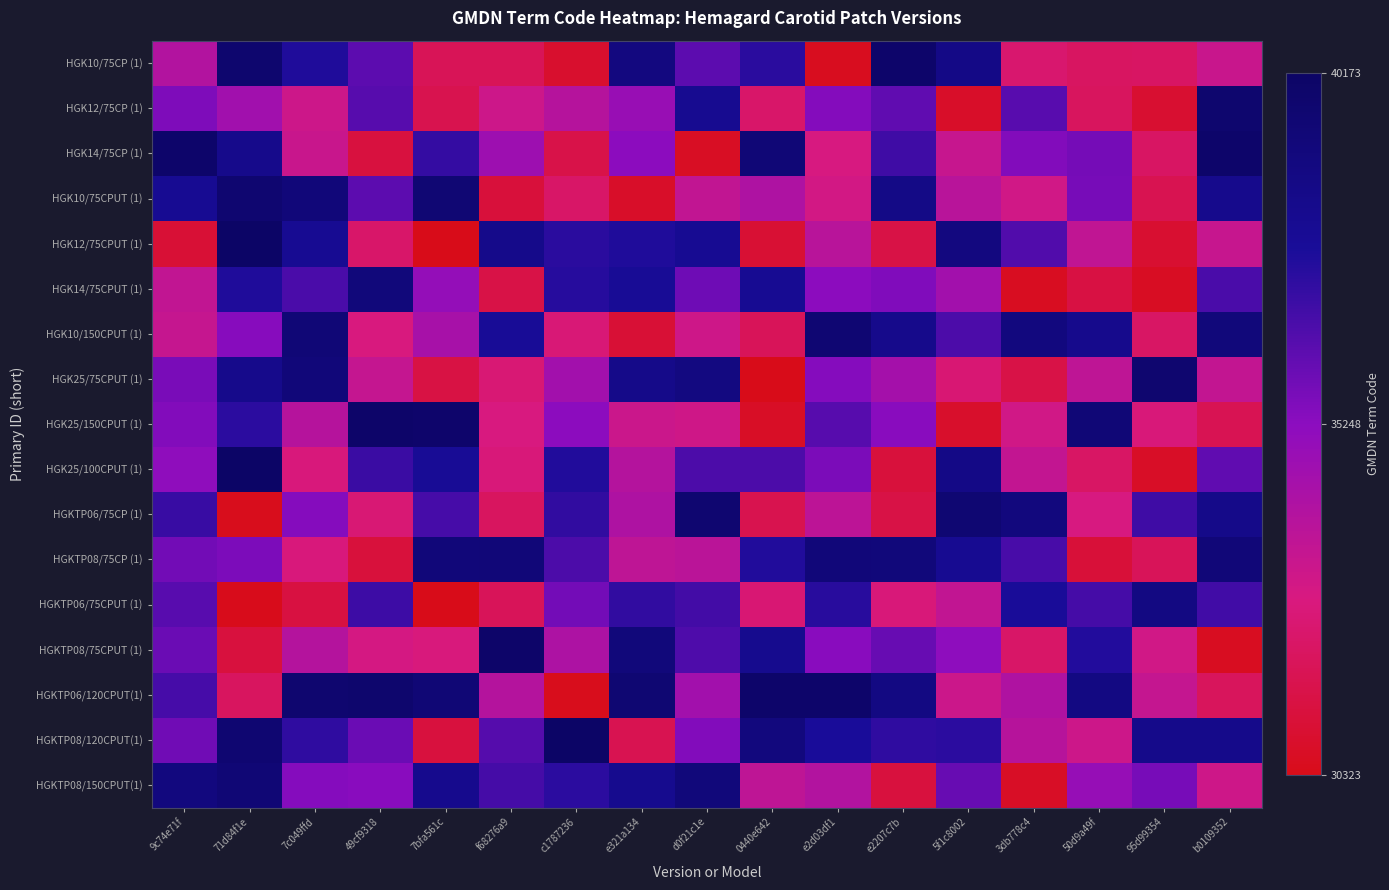

Reading right to left, extract all data points from this chart.

HGK10/75CP (1): b0109352=33315.4	95d99354=32107.0	50d9a49f=32091.2	3db778c4=32396.4	5f1c8002=38597.4	e2207c7b=39972.1	e2d03df1=30478.8	0440e642=37353.7	d0f21c1e=36284.2	e321a134=38934.8	c1787236=30853.8	f68276a9=31832.9	7bfa561c=31833.2	49cf9318=36259.6	7c049ffd=37592.9	71d84f1e=39780.1	9c74e71f=34018.4
HGK12/75CP (1): b0109352=39761.9	95d99354=30923.5	50d9a49f=31978.2	3db778c4=36348.4	5f1c8002=30737.5	e2207c7b=36197.1	e2d03df1=35415.3	0440e642=32269.7	d0f21c1e=38124.8	e321a134=34833.7	c1787236=33936.6	f68276a9=33194.4	7bfa561c=31667.9	49cf9318=36391.5	7c049ffd=33185.3	71d84f1e=34592.5	9c74e71f=35520.6
HGK14/75CP (1): b0109352=39968.8	95d99354=32121.5	50d9a49f=35740.1	3db778c4=35473.7	5f1c8002=33390.1	e2207c7b=36898.2	e2d03df1=32860.8	0440e642=39366.2	d0f21c1e=30616.9	e321a134=35224.8	c1787236=31493.4	f68276a9=34674.5	7bfa561c=37115.3	49cf9318=31249.7	7c049ffd=33319.1	71d84f1e=38357.0	9c74e71f=39929.3
HGK10/75CPUT (1): b0109352=38295.0	95d99354=31682.2	50d9a49f=35700.0	3db778c4=33082.3	5f1c8002=33840.5	e2207c7b=38560.4	e2d03df1=32986.5	0440e642=34159.8	d0f21c1e=33526.3	e321a134=30725.3	c1787236=32232.8	f68276a9=31157.9	7bfa561c=39491.7	49cf9318=36252.0	7c049ffd=39221.3	71d84f1e=39668.0	9c74e71f=38024.3
HGK12/75CPUT (1): b0109352=33382.8	95d99354=30908.6	50d9a49f=33582.0	3db778c4=36506.0	5f1c8002=38904.0	e2207c7b=31431.7	e2d03df1=33857.7	0440e642=31013.4	d0f21c1e=37985.7	e321a134=37563.1	c1787236=37341.6	f68276a9=38427.6	7bfa561c=30328.2	49cf9318=32260.2	7c049ffd=37995.4	71d84f1e=40141.9	9c74e71f=31018.5
HGK14/75CPUT (1): b0109352=36637.1	95d99354=30587.3	50d9a49f=31351.9	3db778c4=30527.2	5f1c8002=34548.4	e2207c7b=35500.3	e2d03df1=35211.0	0440e642=37982.7	d0f21c1e=35885.8	e321a134=37880.9	c1787236=37405.4	f68276a9=31468.9	7bfa561c=34995.1	49cf9318=39145.1	7c049ffd=36648.6	71d84f1e=37569.1	9c74e71f=33524.8
HGK10/150CPUT (1): b0109352=39198.6	95d99354=32138.7	50d9a49f=38309.7	3db778c4=38987.6	5f1c8002=36607.0	e2207c7b=38354.2	e2d03df1=39570.0	0440e642=31885.2	d0f21c1e=33170.5	e321a134=31042.8	c1787236=32561.0	f68276a9=37828.5	7bfa561c=34376.8	49cf9318=32765.9	7c049ffd=39348.7	71d84f1e=35358.7	9c74e71f=33416.6
HGK25/75CPUT (1): b0109352=33505.0	95d99354=39702.1	50d9a49f=33649.2	3db778c4=31471.7	5f1c8002=32494.1	e2207c7b=34447.1	e2d03df1=35380.5	0440e642=30342.5	d0f21c1e=38880.3	e321a134=38453.1	c1787236=34544.1	f68276a9=32552.4	7bfa561c=31373.5	49cf9318=33453.0	7c049ffd=39233.9	71d84f1e=38347.4	9c74e71f=35666.4
HGK25/150CPUT (1): b0109352=31721.9	95d99354=32668.6	50d9a49f=39355.7	3db778c4=33059.5	5f1c8002=30787.8	e2207c7b=35299.8	e2d03df1=36368.6	0440e642=30641.9	d0f21c1e=33121.4	e321a134=33281.8	c1787236=35245.5	f68276a9=32790.8	7bfa561c=39897.5	49cf9318=39990.8	7c049ffd=33909.3	71d84f1e=37303.2	9c74e71f=35460.9
HGK25/100CPUT (1): b0109352=36181.9	95d99354=30680.8	50d9a49f=32138.2	3db778c4=33480.8	5f1c8002=38626.0	e2207c7b=31175.9	e2d03df1=35630.7	0440e642=36608.3	d0f21c1e=36596.1	e321a134=33950.8	c1787236=37555.2	f68276a9=32649.4	7bfa561c=37889.2	49cf9318=36994.4	7c049ffd=32693.6	71d84f1e=40129.5	9c74e71f=35167.5
HGKTP06/75CP (1): b0109352=38445.2	95d99354=36872.8	50d9a49f=32852.4	3db778c4=39046.4	5f1c8002=39519.9	e2207c7b=31407.7	e2d03df1=33683.7	0440e642=31648.2	d0f21c1e=39640.3	e321a134=34140.4	c1787236=37182.4	f68276a9=32016.7	7bfa561c=36724.7	49cf9318=32538.0	7c049ffd=35393.9	71d84f1e=30438.9	9c74e71f=37048.6
HGKTP08/75CP (1): b0109352=39258.5	95d99354=31889.3	50d9a49f=31114.4	3db778c4=36693.3	5f1c8002=38071.8	e2207c7b=39143.9	e2d03df1=39244.1	0440e642=37532.6	d0f21c1e=33765.1	e321a134=33663.3	c1787236=36604.0	f68276a9=39277.2	7bfa561c=39245.2	49cf9318=31204.0	7c049ffd=32691.5	71d84f1e=35569.5	9c74e71f=35825.0
HGKTP06/75CPUT (1): b0109352=36849.1	95d99354=38765.2	50d9a49f=36769.3	3db778c4=37737.9	5f1c8002=33527.0	e2207c7b=32645.5	e2d03df1=37394.8	0440e642=32515.7	d0f21c1e=36792.6	e321a134=37192.0	c1787236=35760.3	f68276a9=31881.1	7bfa561c=30323.6	49cf9318=36908.0	7c049ffd=31287.7	71d84f1e=30365.0	9c74e71f=36337.3
HGKTP08/75CPUT (1): b0109352=30516.2	95d99354=33080.7	50d9a49f=37497.5	3db778c4=32225.4	5f1c8002=35198.2	e2207c7b=36042.0	e2d03df1=35299.4	0440e642=38221.1	d0f21c1e=36584.4	e321a134=39193.5	c1787236=34204.0	f68276a9=40003.1	7bfa561c=32712.9	49cf9318=32925.0	7c049ffd=33950.2	71d84f1e=31209.7	9c74e71f=35956.1
HGKTP06/120CPUT(1): b0109352=31967.9	95d99354=33442.2	50d9a49f=38784.4	3db778c4=34124.0	5f1c8002=33217.5	e2207c7b=38803.1	e2d03df1=39909.2	0440e642=39939.5	d0f21c1e=34554.8	e321a134=39556.2	c1787236=30427.6	f68276a9=33974.6	7bfa561c=39421.6	49cf9318=39812.3	7c049ffd=39677.6	71d84f1e=32044.1	9c74e71f=36727.7
HGKTP08/120CPUT(1): b0109352=38374.1	95d99354=38366.6	50d9a49f=33208.9	3db778c4=33867.9	5f1c8002=37297.8	e2207c7b=37243.2	e2d03df1=37680.7	0440e642=39046.7	d0f21c1e=35456.3	e321a134=31673.8	c1787236=40173.5	f68276a9=36423.1	7bfa561c=31244.8	49cf9318=35973.6	7c049ffd=37233.3	71d84f1e=39634.5	9c74e71f=35841.0
HGKTP08/150CPUT(1): b0109352=33138.4	95d99354=35699.4	50d9a49f=34929.0	3db778c4=30632.4	5f1c8002=36055.8	e2207c7b=31212.8	e2d03df1=34028.8	0440e642=33653.0	d0f21c1e=39173.1	e321a134=38230.9	c1787236=37292.7	f68276a9=36772.6	7bfa561c=38256.0	49cf9318=35288.2	7c049ffd=35386.4	71d84f1e=39405.4	9c74e71f=38943.7